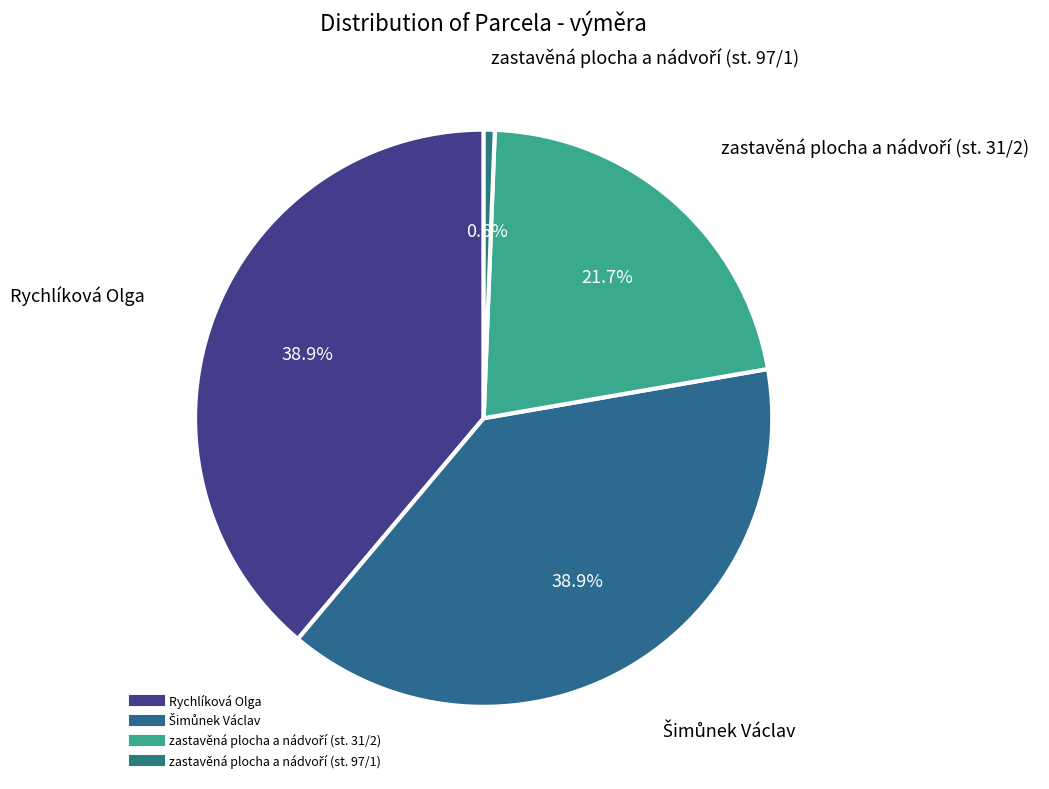

Is there a majority slice in this chart?

No